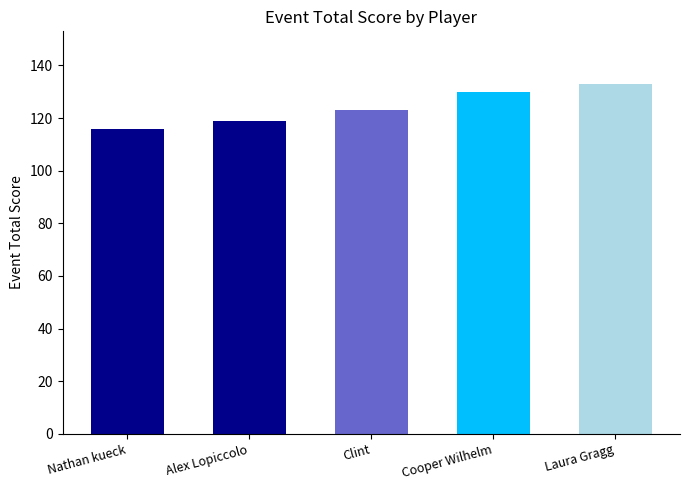

What is the sum of the values at Clint and Nathan kueck?

239